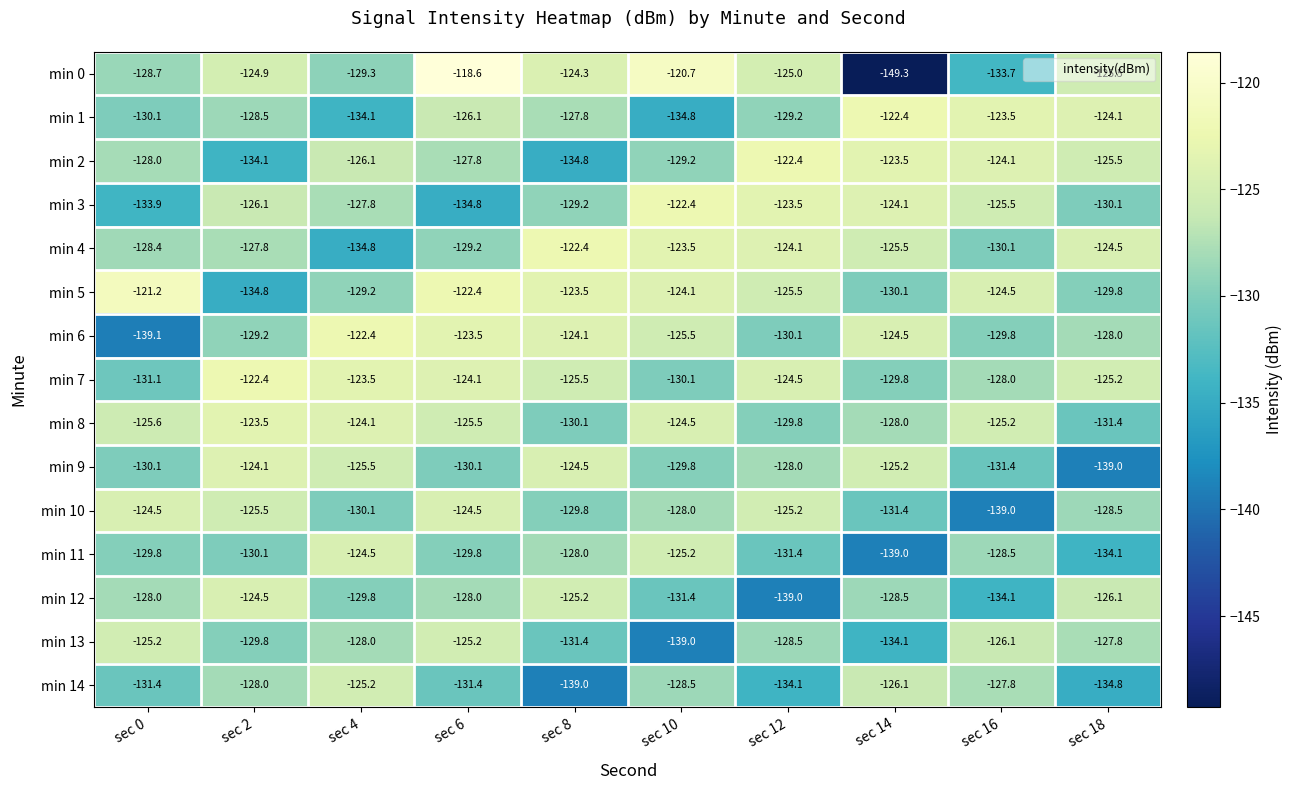

The min 14 series shows -125.2 at sec 4. True or false?

True